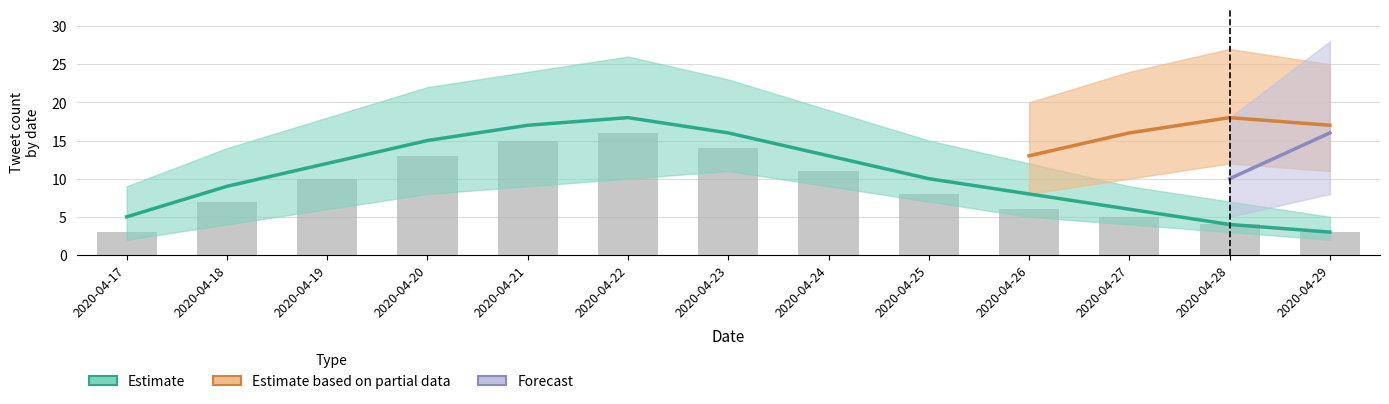

Which category has the highest value across all series?

2020-04-22